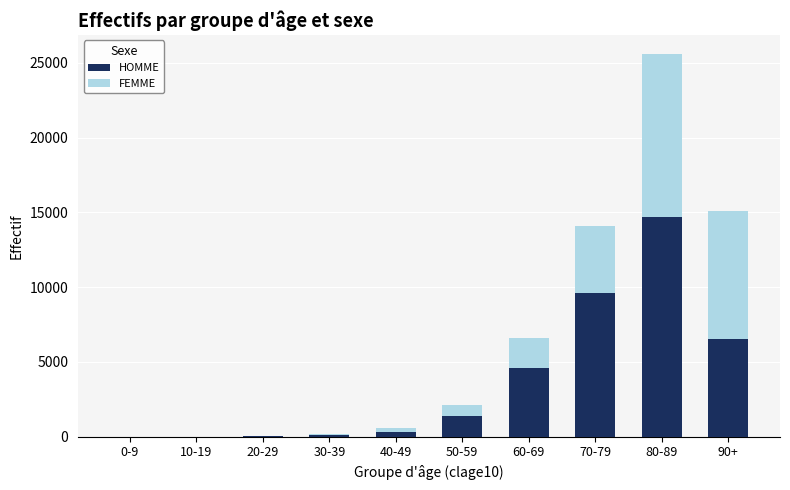

At which category is the sum across all series the highest?

80-89